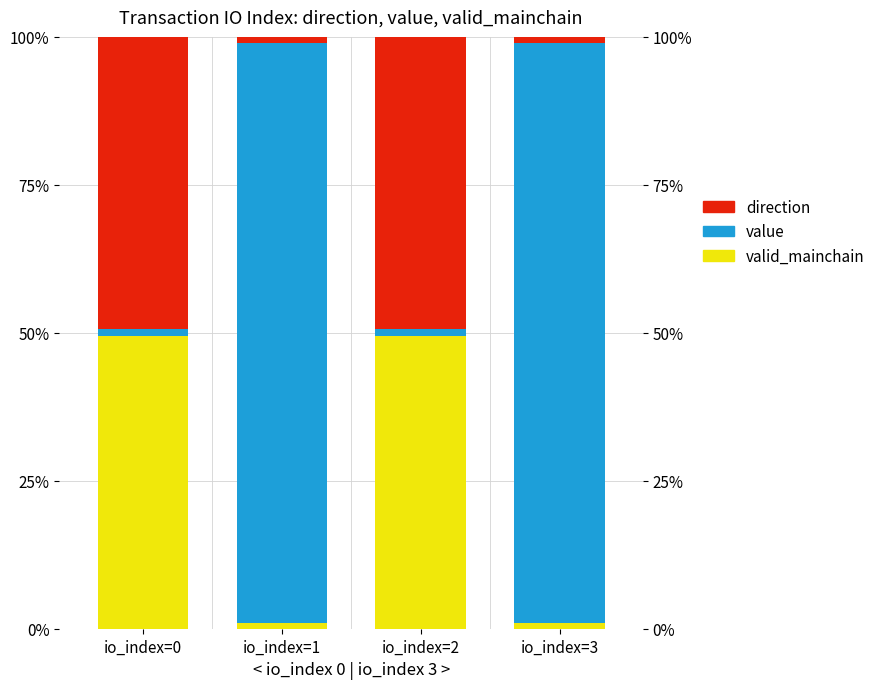

What are all the series names shown in the legend?

valid_mainchain, value, direction